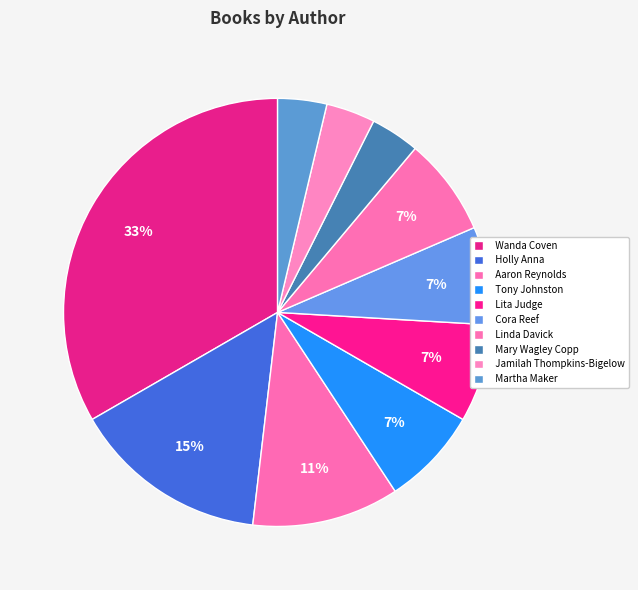

How many segments does this pie chart have?

10